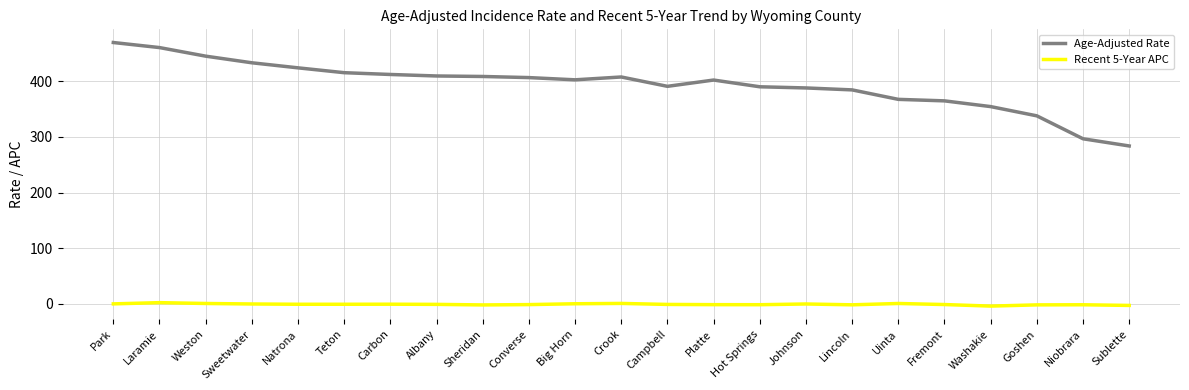

Between Crook and Hot Springs, which series saw the biggest shift?

Age-Adjusted Rate